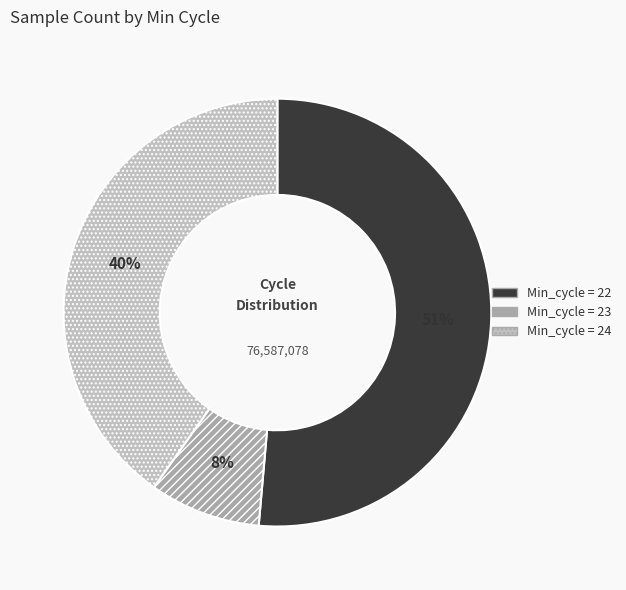

To the nearest percent, what is the difference between the largest and smallest slice percentages?

43%